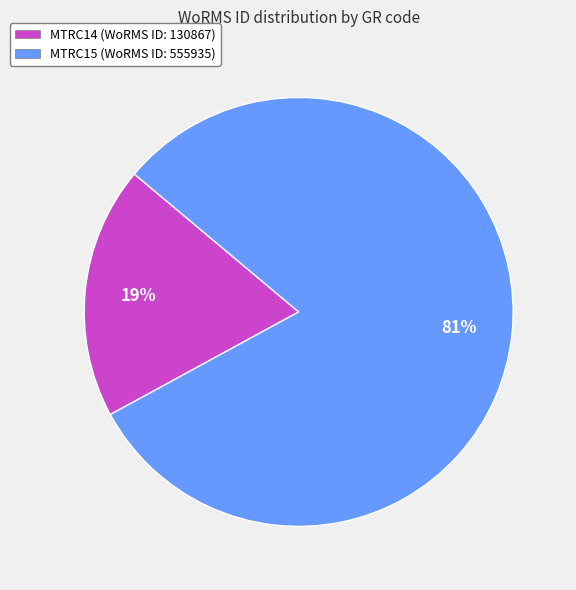

The MTRC15 slice represents 74% of the pie. True or false?

False